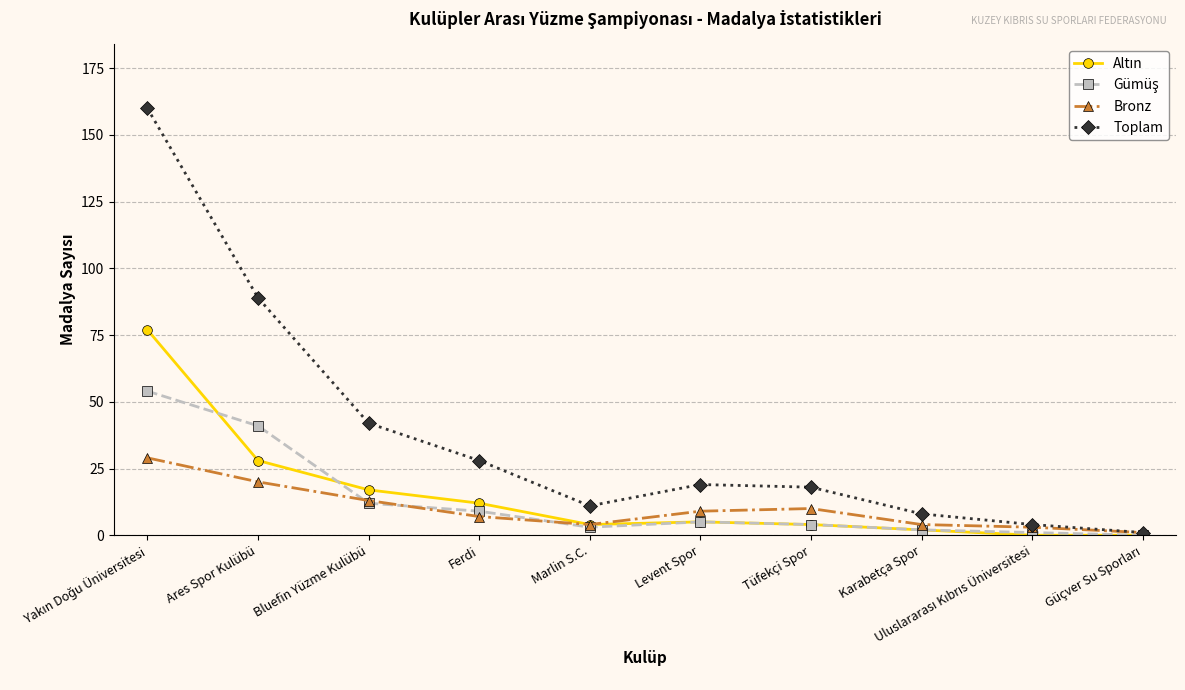

Is it true that Bronz equals 4 at Karabetça Spor?

True